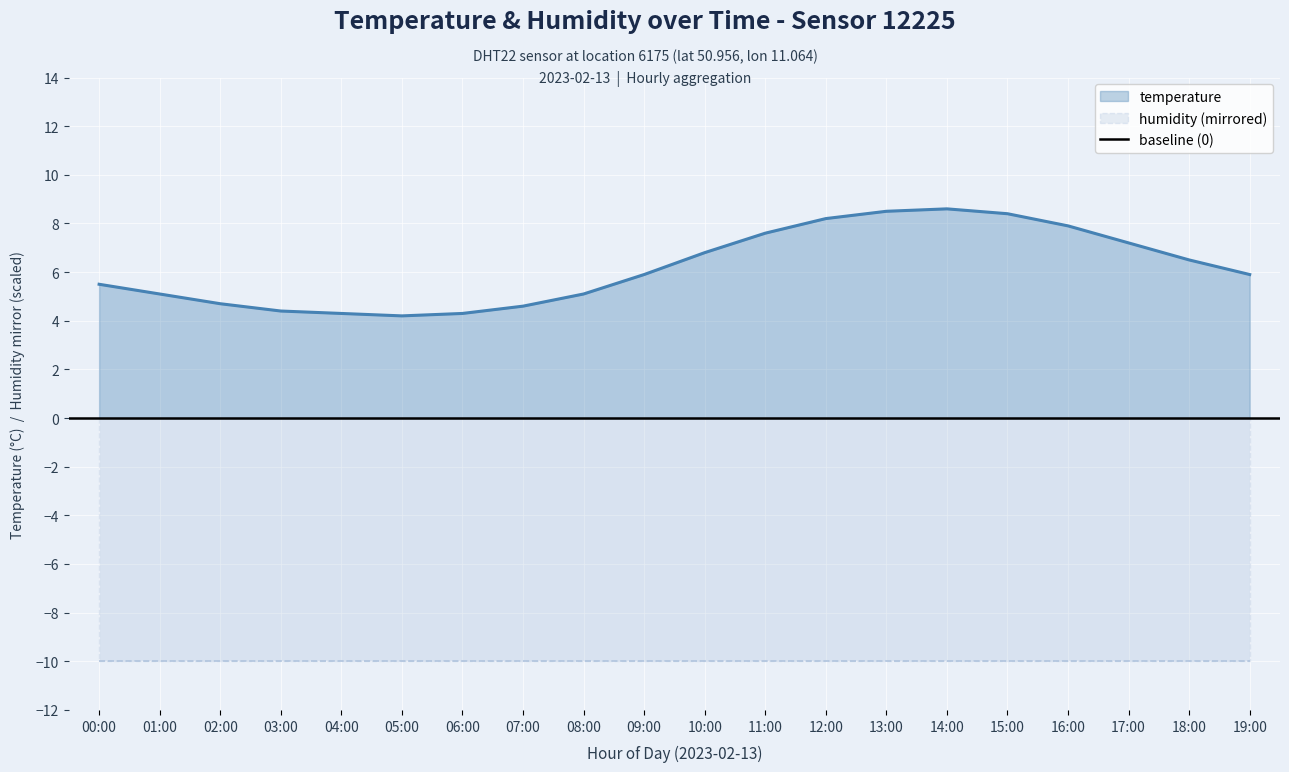

Reading left to right, transcribe all the data shown in this chart.

5.5	5.1	4.7	4.4	4.3	4.2	4.3	4.6	5.1	5.9	6.8	7.6	8.2	8.5	8.6	8.4	7.9	7.2	6.5	5.9